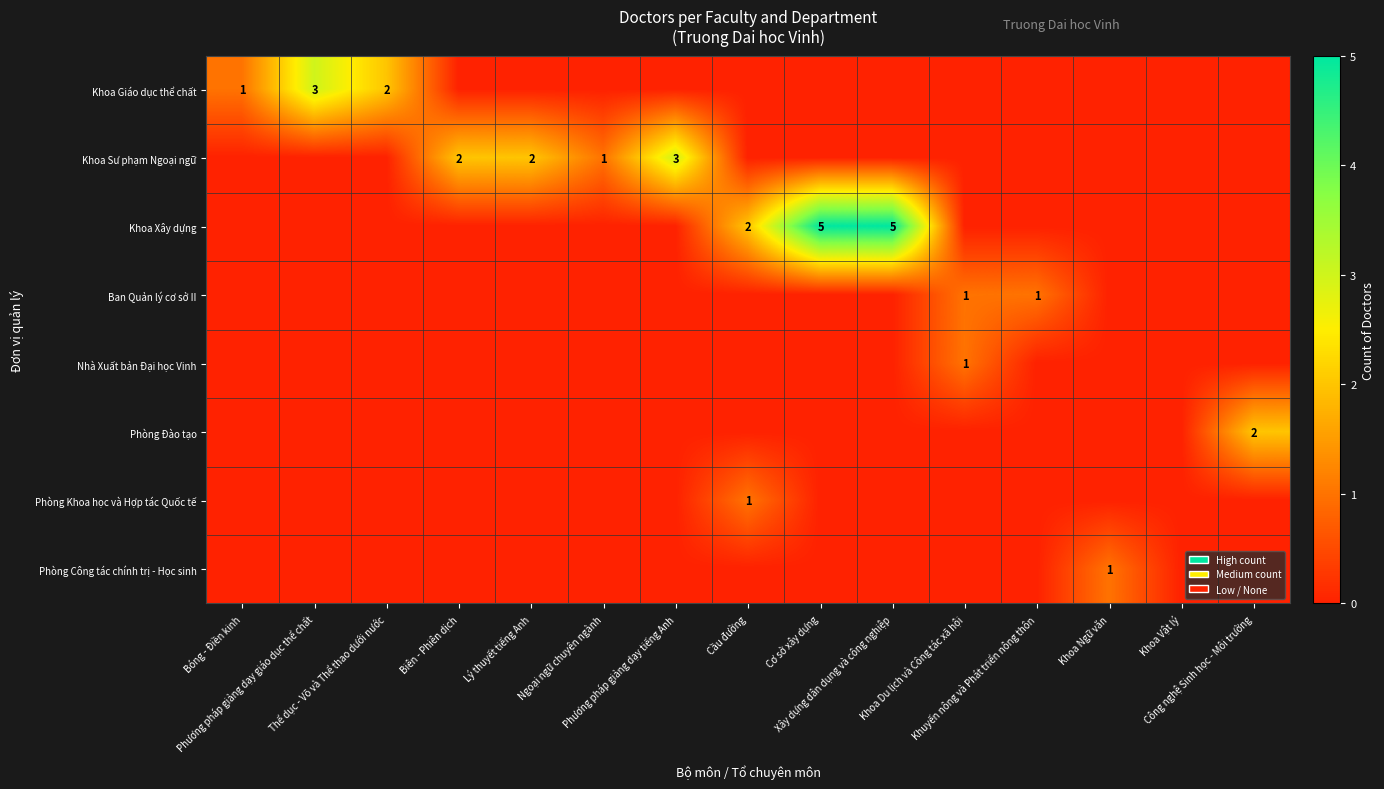

Which label corresponds to the largest value in the chart?

Cơ sở xây dựng